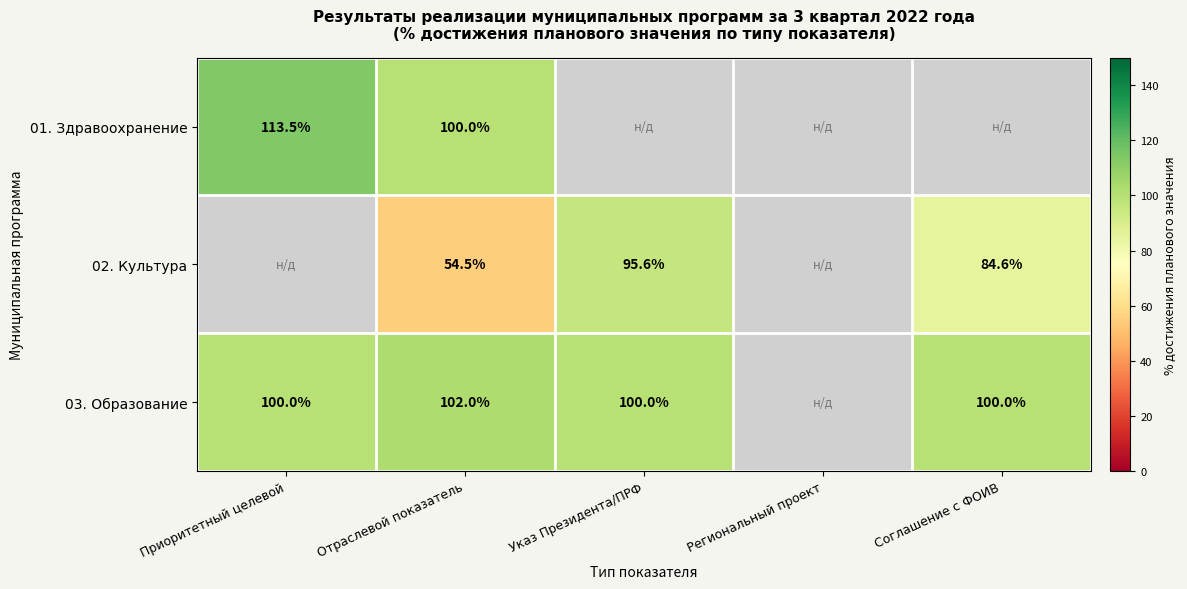

Which label corresponds to the largest value in the chart?

Приоритетный целевой